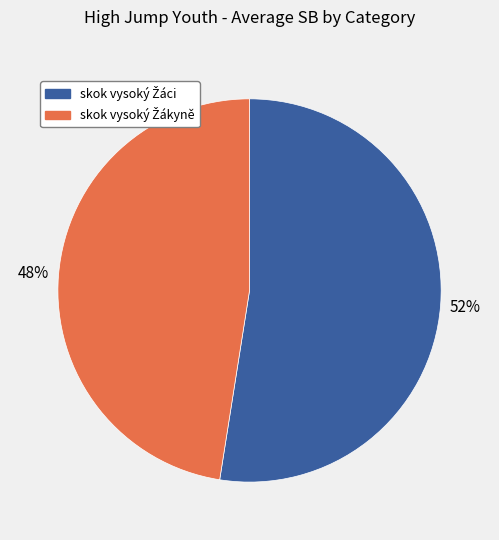

To the nearest percent, what is the average slice percentage?

50%